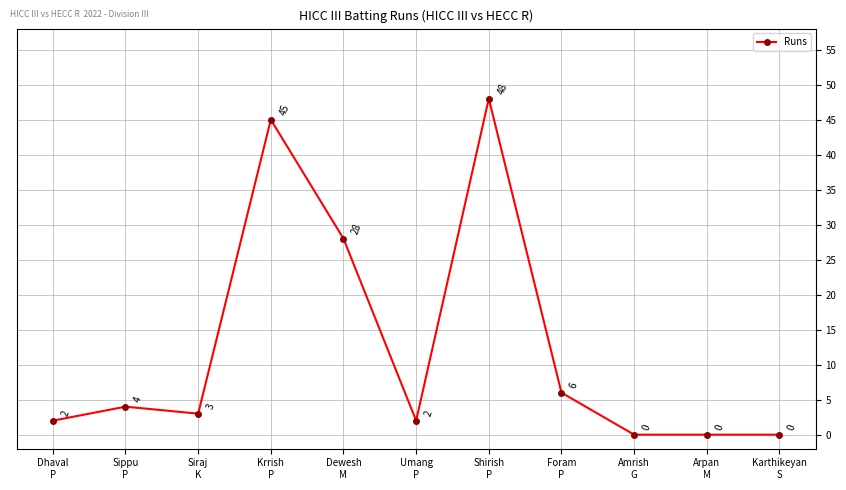

Reading left to right, extract all data points from this chart.

Dhaval
P=2	Sippu
P=4	Siraj
K=3	Krrish
P=45	Dewesh
M=28	Umang
P=2	Shirish
P=48	Foram
P=6	Amrish
G=0	Arpan
M=0	Karthikeyan
S=0